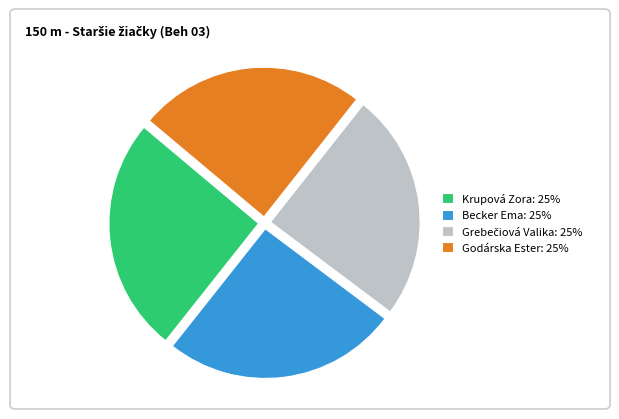

How many segments does this pie chart have?

4